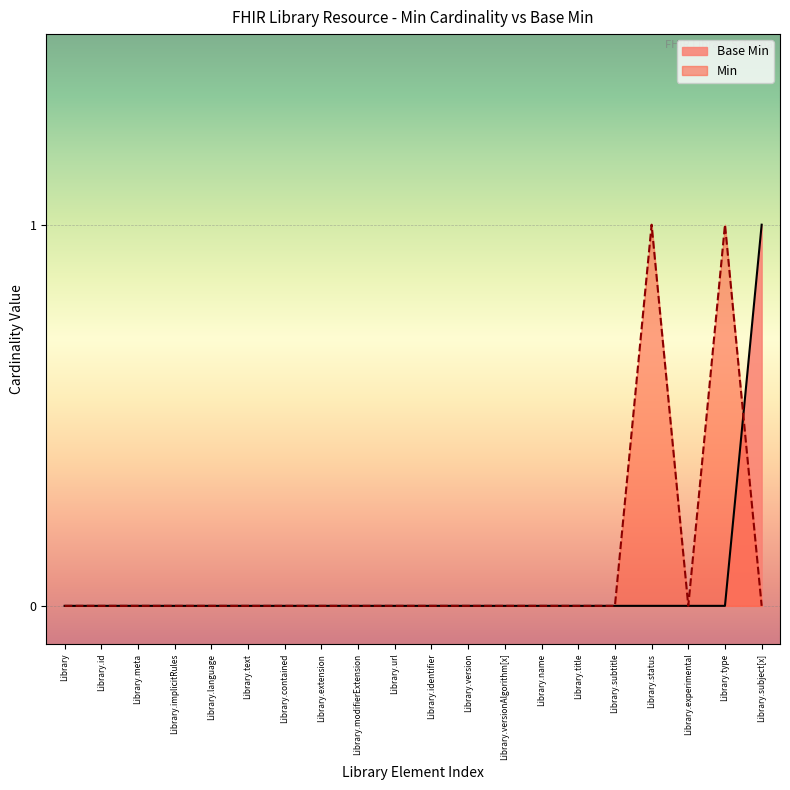

What is the label of the 11th point from the right?

Library.url